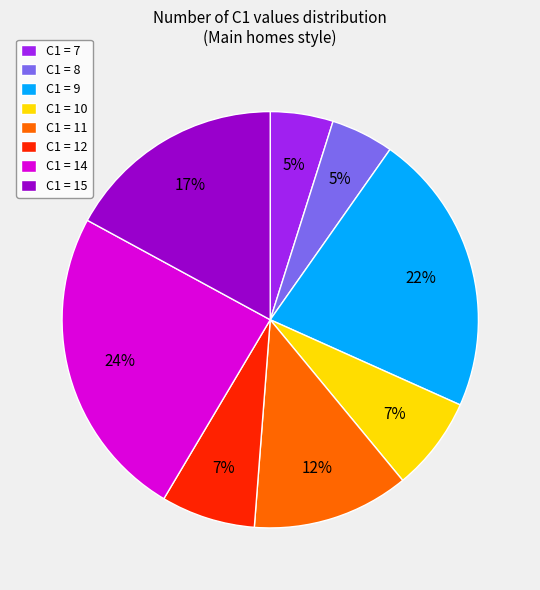

To the nearest percent, what is the difference between the C1 = 15 and C1 = 10 slice percentages?

10%